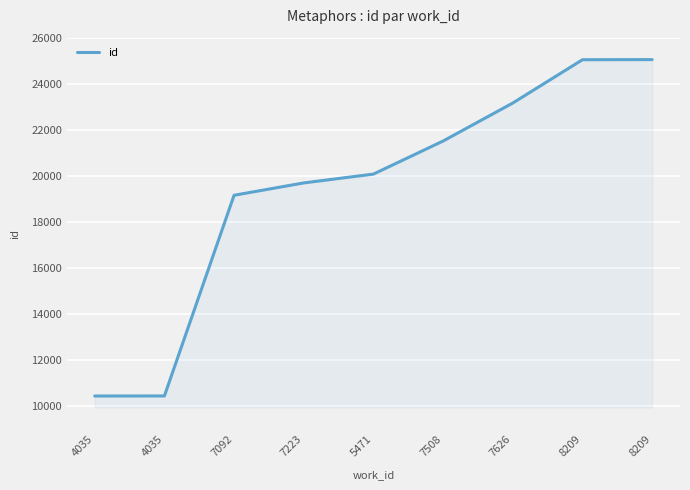

How many lines are shown in the chart?

1